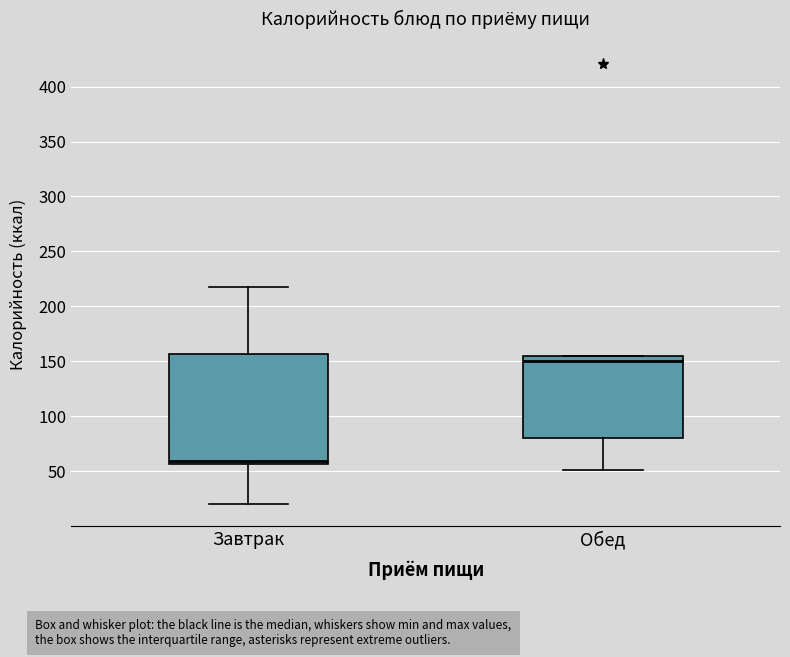

Reading left to right, transcribe this box plot: for each box, give where its median line is, the range the box spans, and where its two whiskers end, as read against the y-axis. The values are not printed on the chart, so give them approximately, as read against the axis.

Завтрак: median 60, box 55 to 155, whiskers 20 to 220
Обед: median 150, box 80 to 155, whiskers 50 to 155